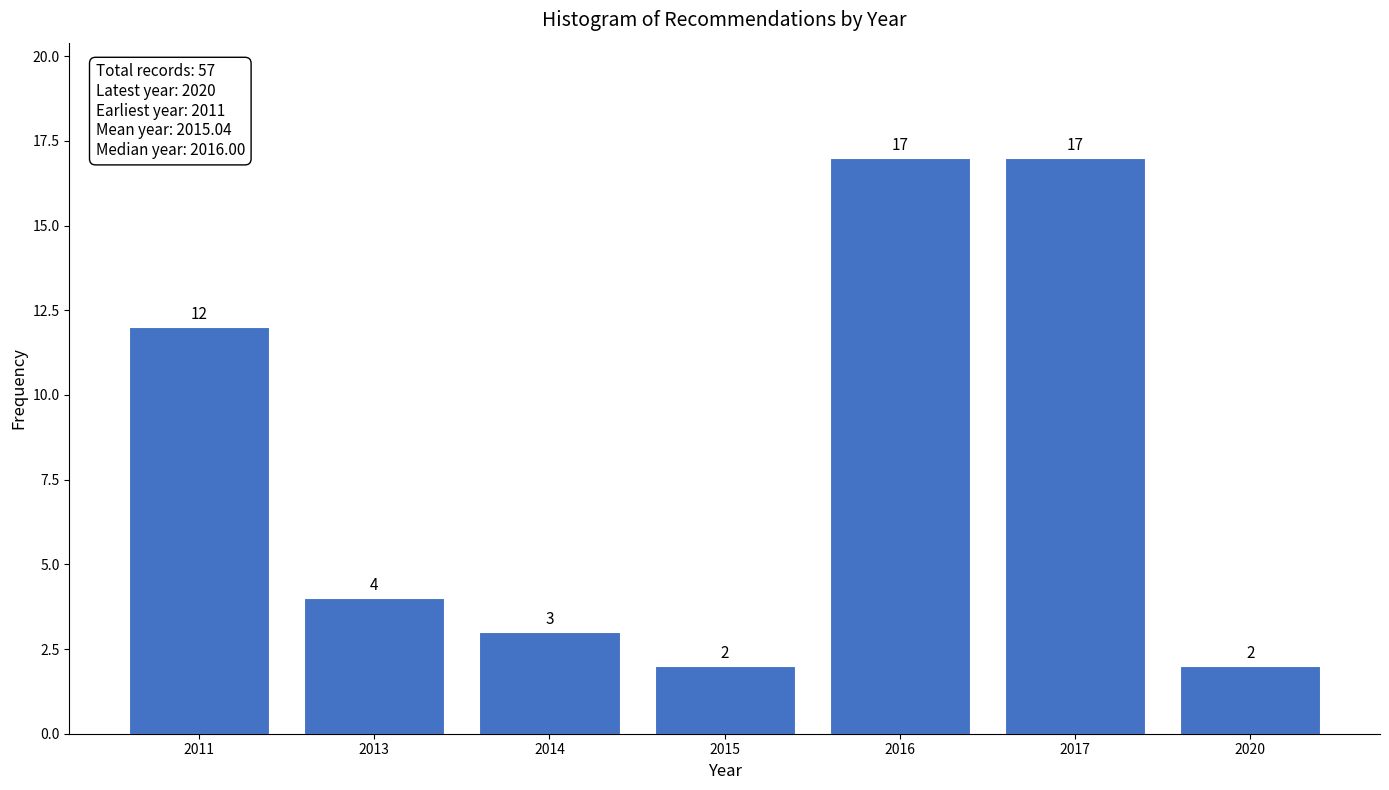

Reading right to left, transcribe all the data shown in this chart.

2	17	17	2	3	4	12